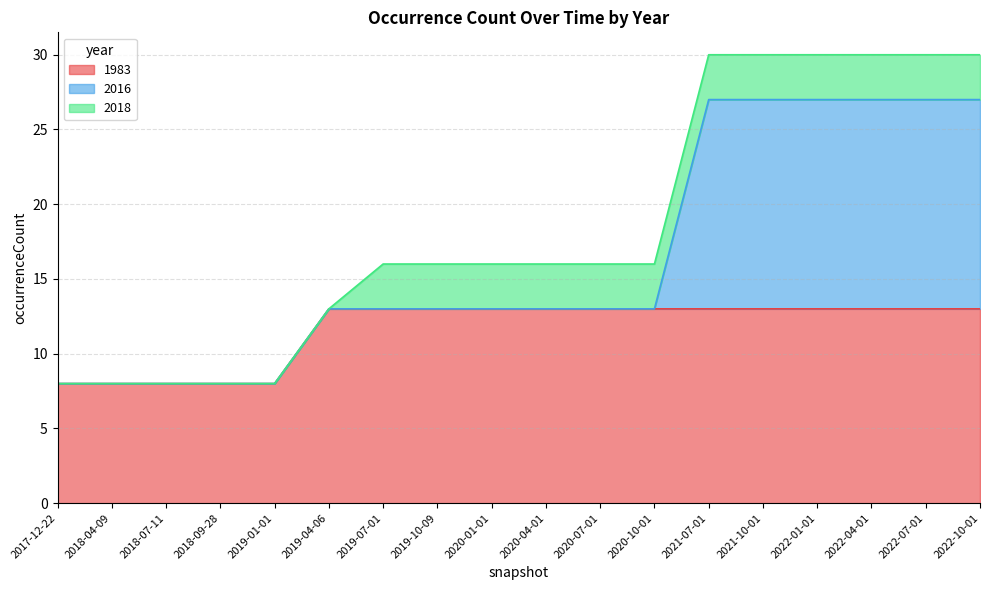

Rank the series by their maximum value, from lowest to highest.

2018, 1983, 2016